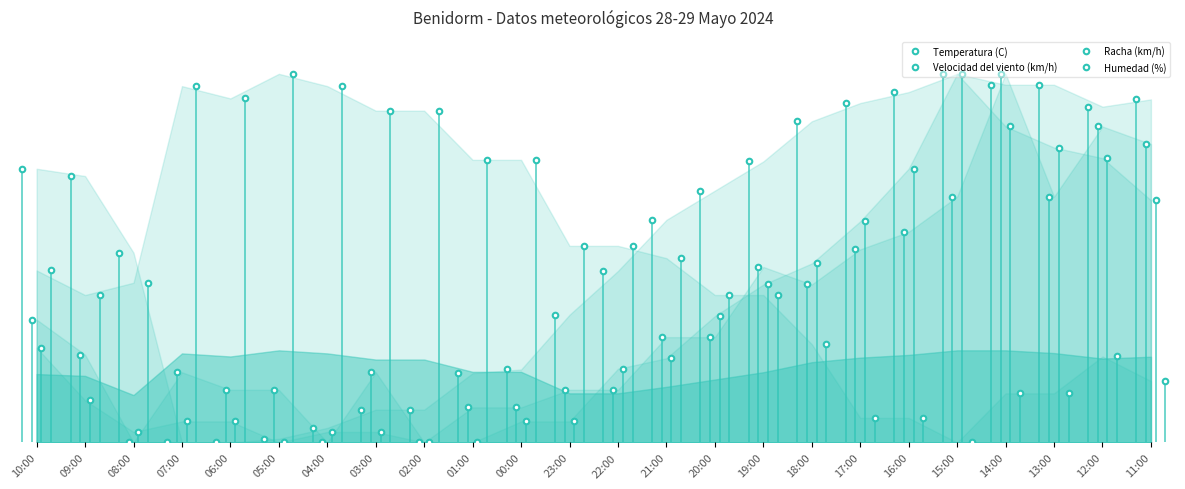

What are all the series names shown in the legend?

Temperatura (C), Velocidad del viento (km/h), Racha (km/h), Humedad (%)